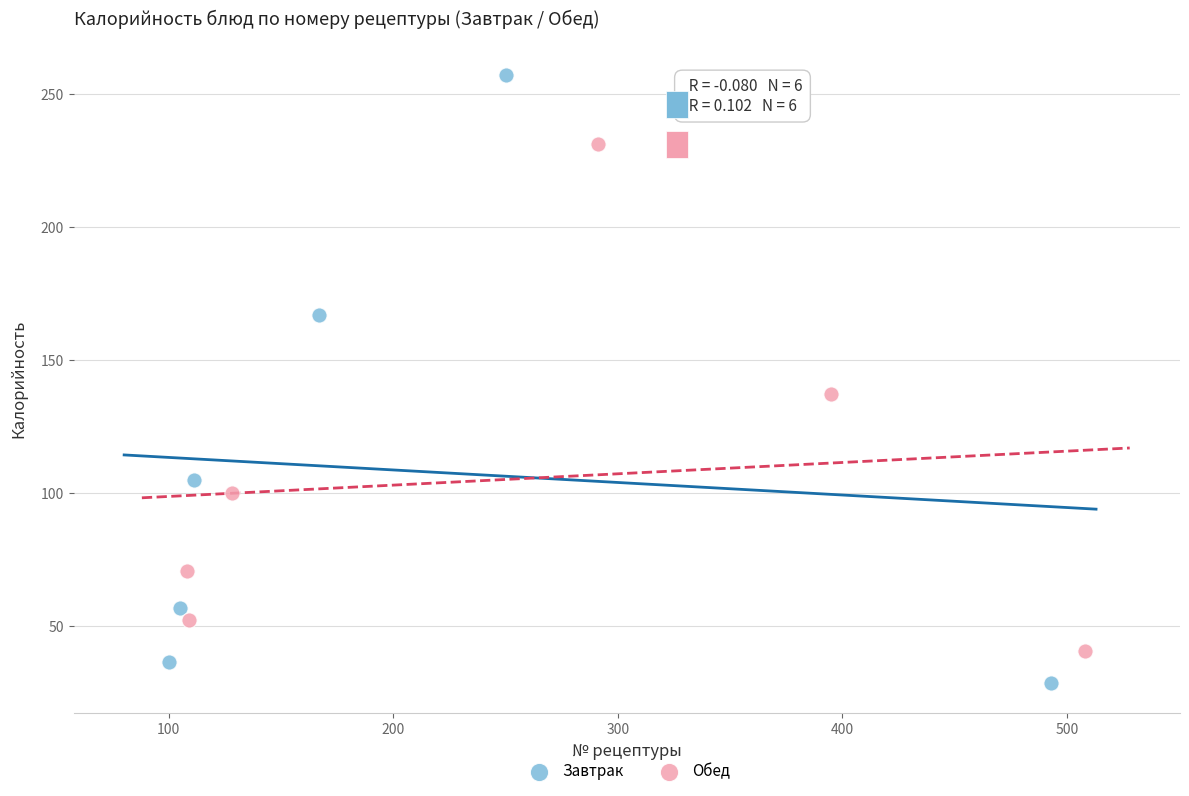

Which series reaches the minimum Y coordinate?

Завтрак